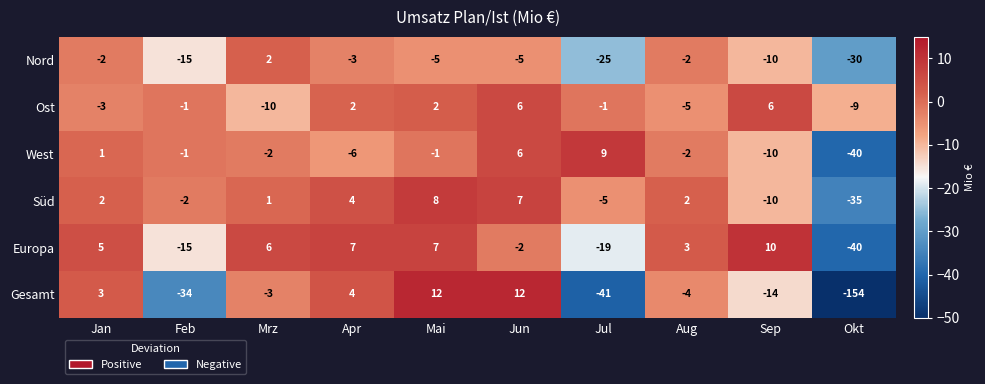

Which series changed the most between Mai and Okt?

Gesamt